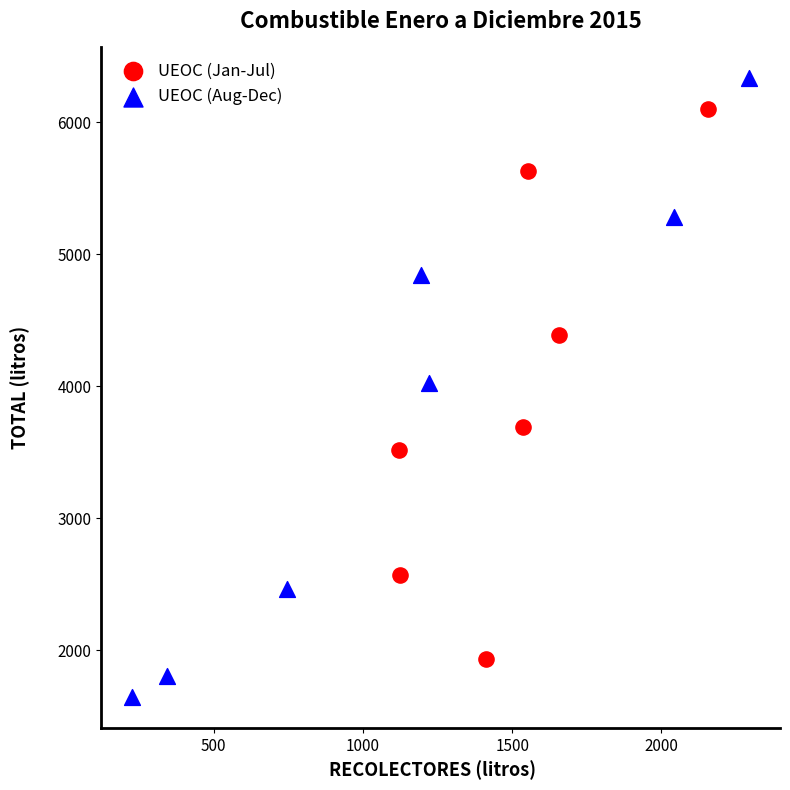

Which series reaches the maximum Y coordinate?

UEOC (Aug-Dec)